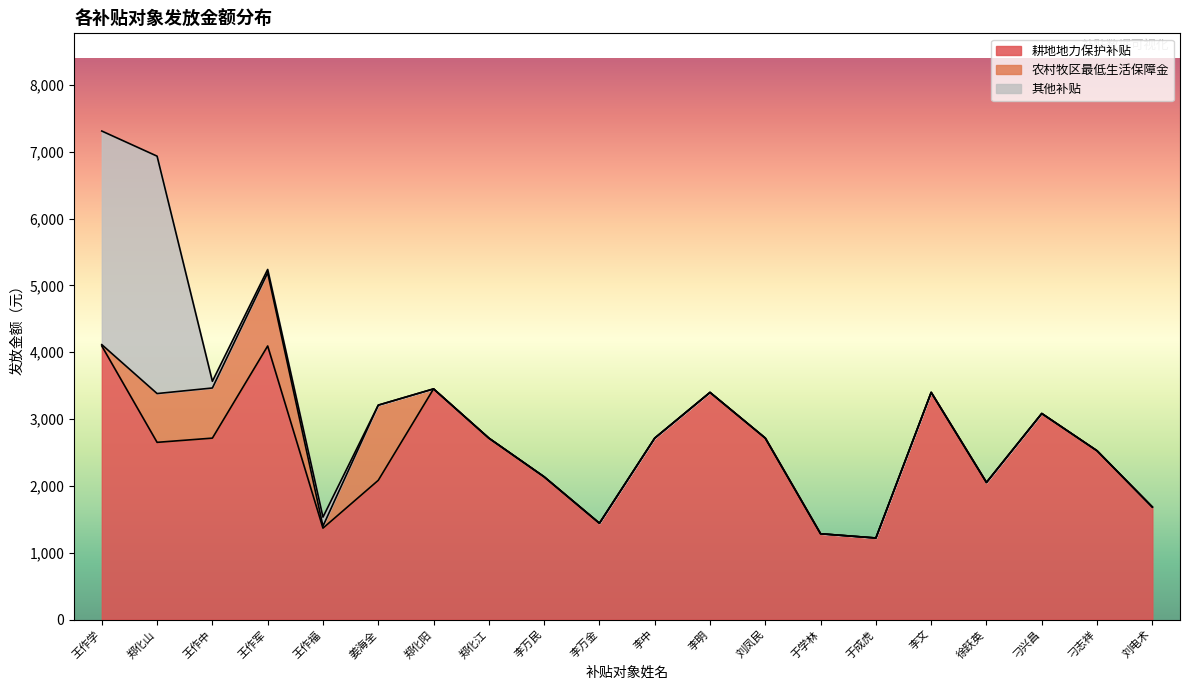

After their last crossing, which series has the higher values: 其他补贴 or 耕地地力保护补贴?

耕地地力保护补贴